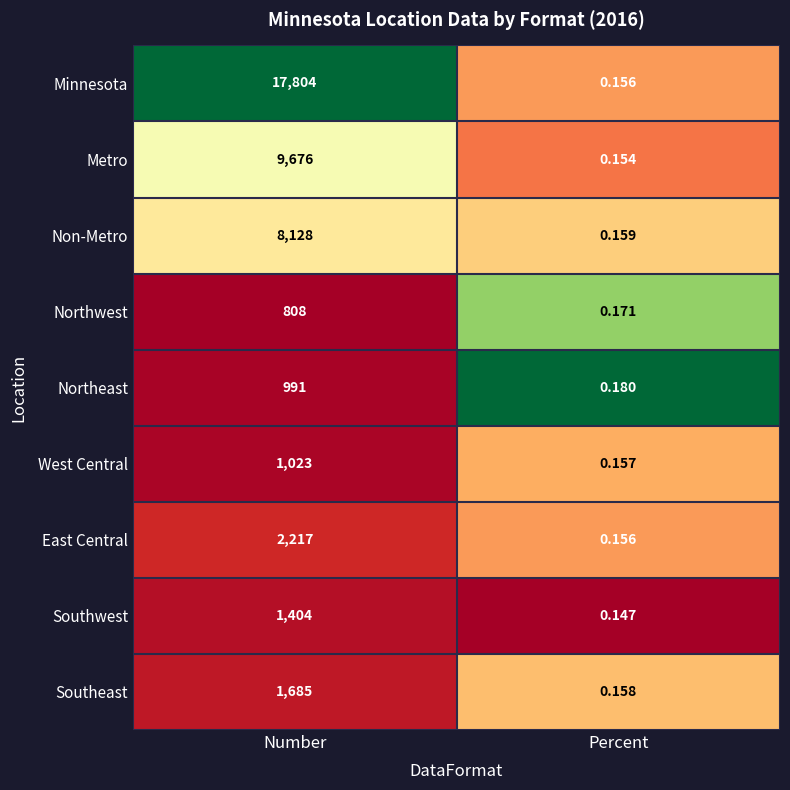

Which series changed the most between Number and Percent?

Minnesota